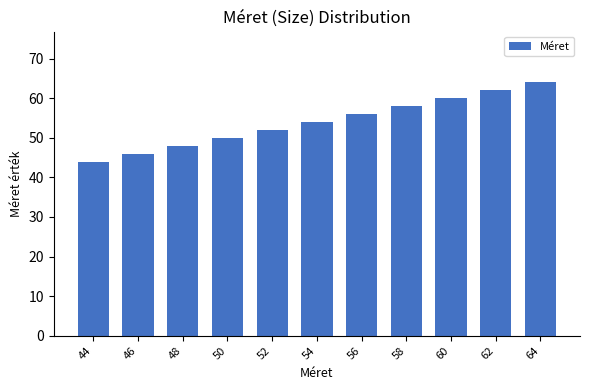

Is it true that the value at 52 is 81?

False